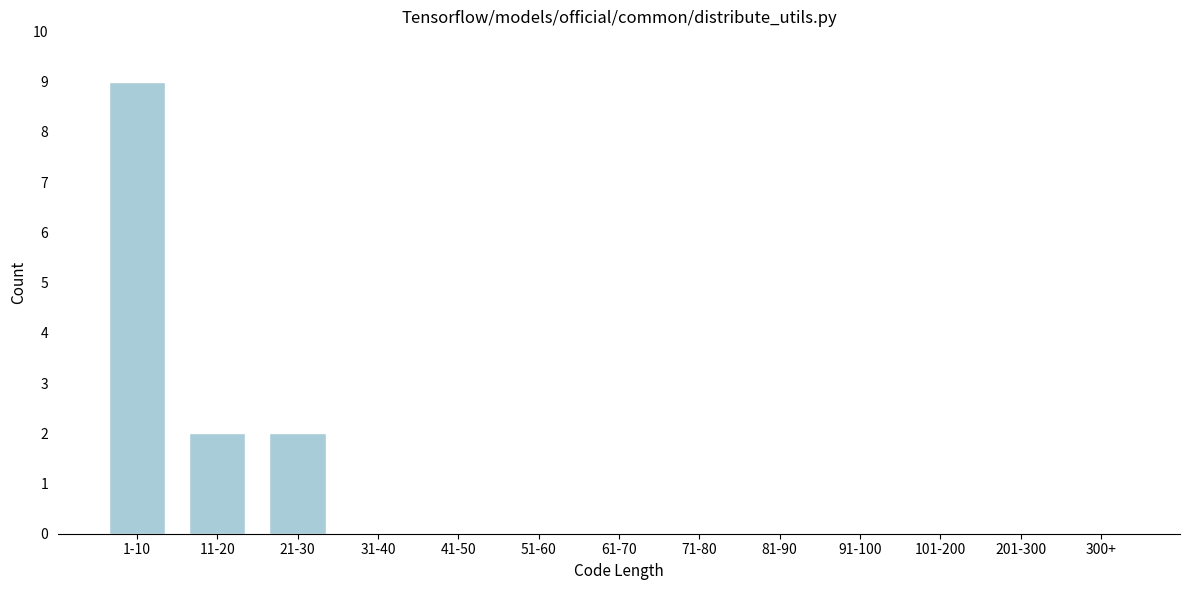

Reading left to right, extract all data points from this chart.

1-10=9	11-20=2	21-30=2	31-40=0	41-50=0	51-60=0	61-70=0	71-80=0	81-90=0	91-100=0	101-200=0	201-300=0	300+=0